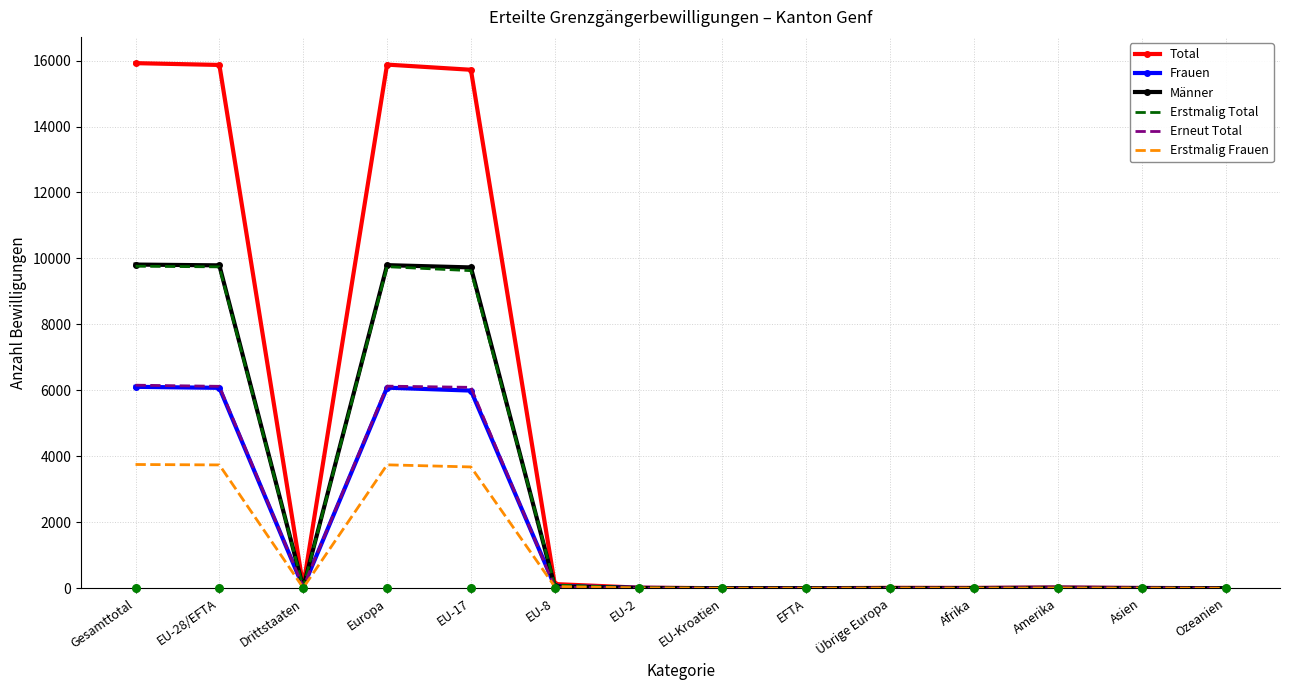

At which category is the sum across all series the highest?

Gesamttotal